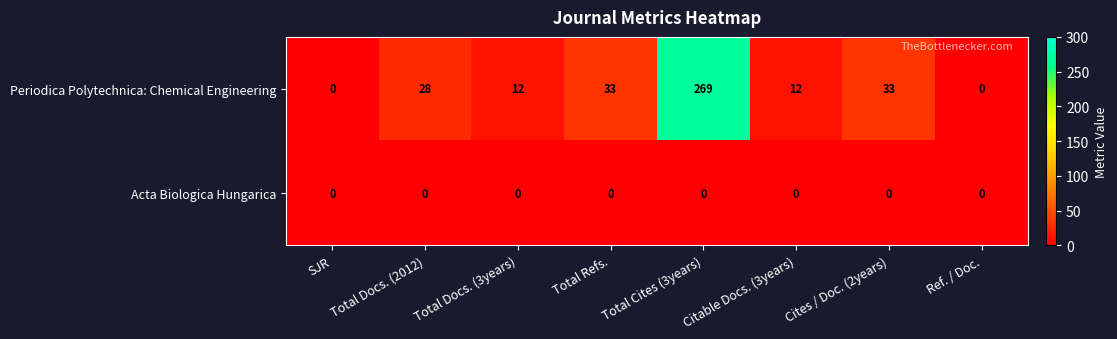

List the series in order of their peak value, highest first.

Periodica Polytechnica: Chemical Engineering, Acta Biologica Hungarica